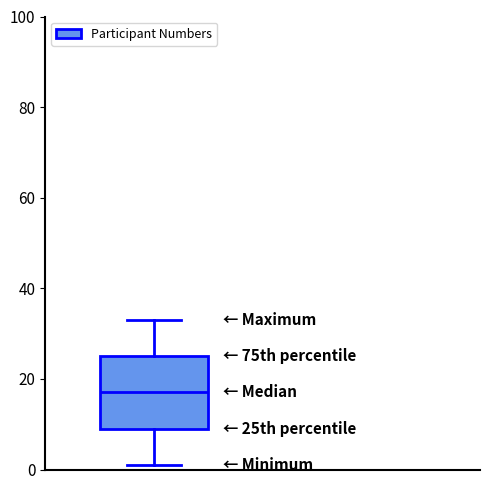

Where does the upper whisker of the box end on the y-axis? The values are not printed on the chart, so give them approximately, as read against the axis.

34